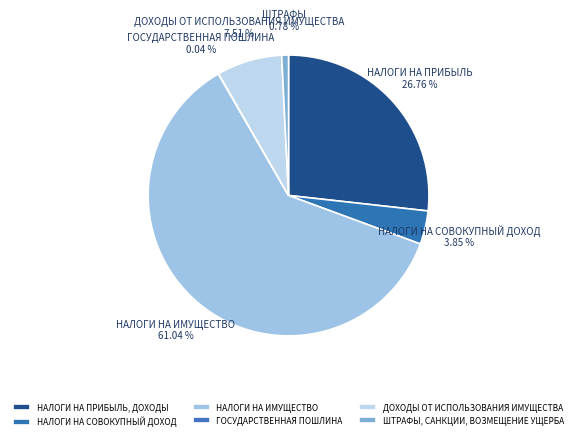

How many segments does this pie chart have?

6